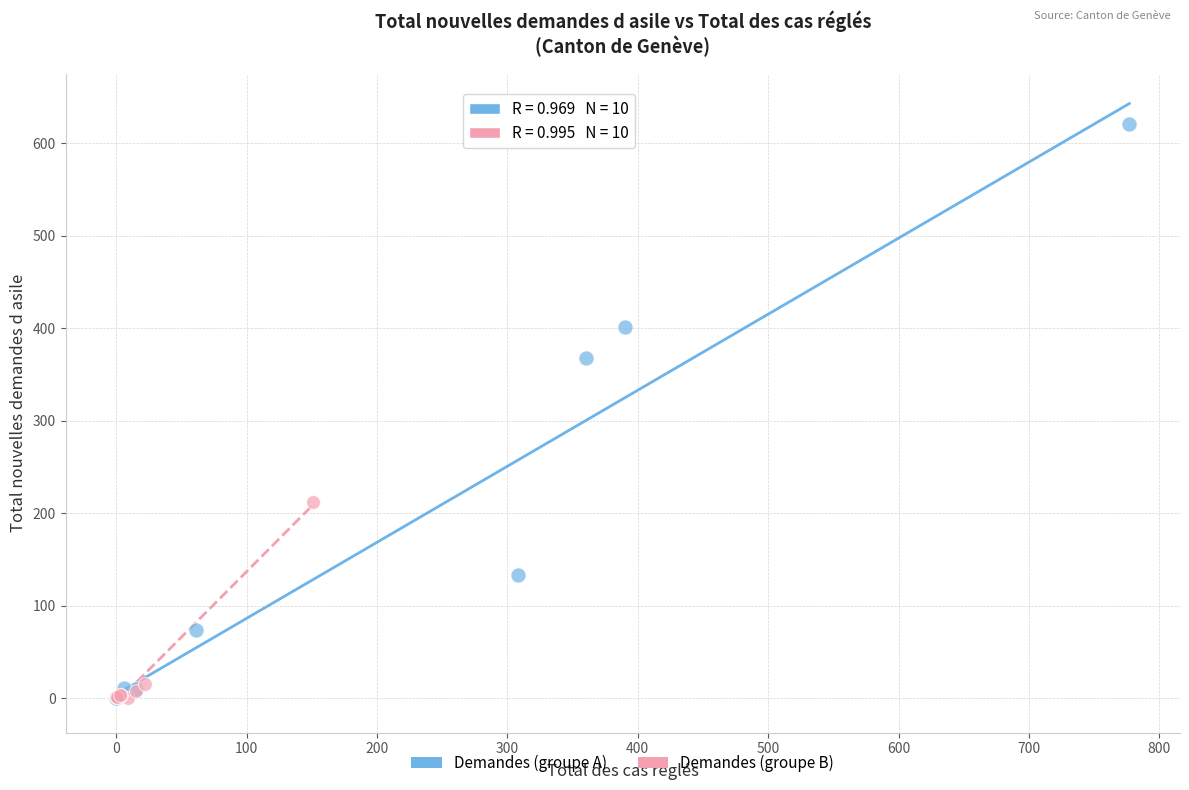

Which series reaches the maximum Y coordinate?

Demandes (groupe A)